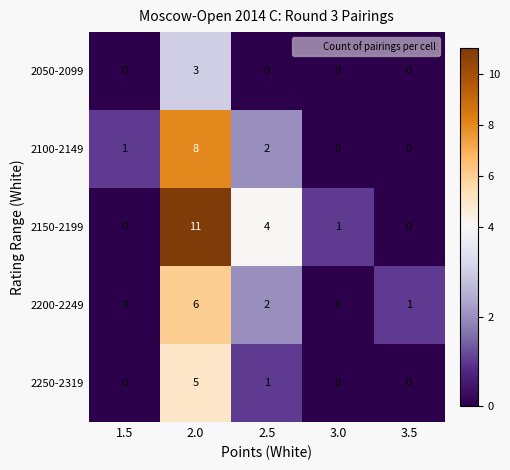

How many data points does each series have?

5